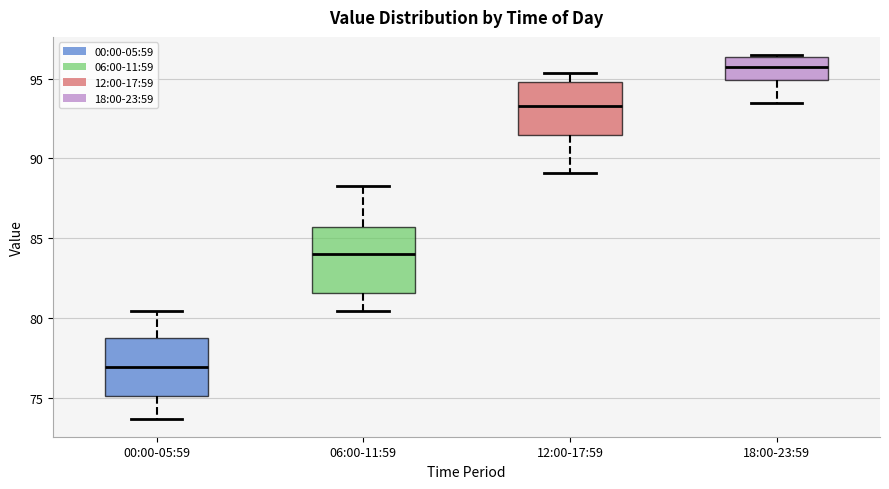

Where is the upper edge of the box for 00:00-05:59 on the y-axis? The values are not printed on the chart, so give them approximately, as read against the axis.

78.5